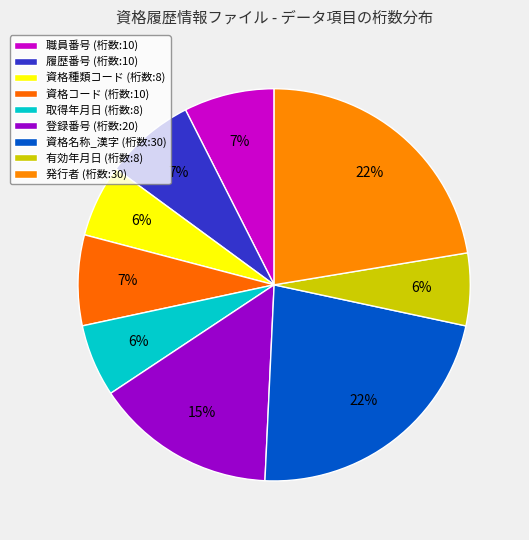

To the nearest percent, what is the average slice percentage?

11%